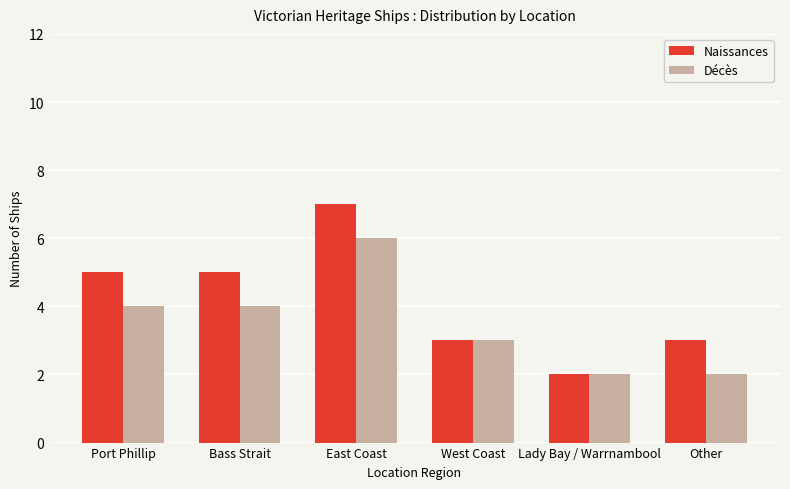

How many distinct data groups are displayed?

2